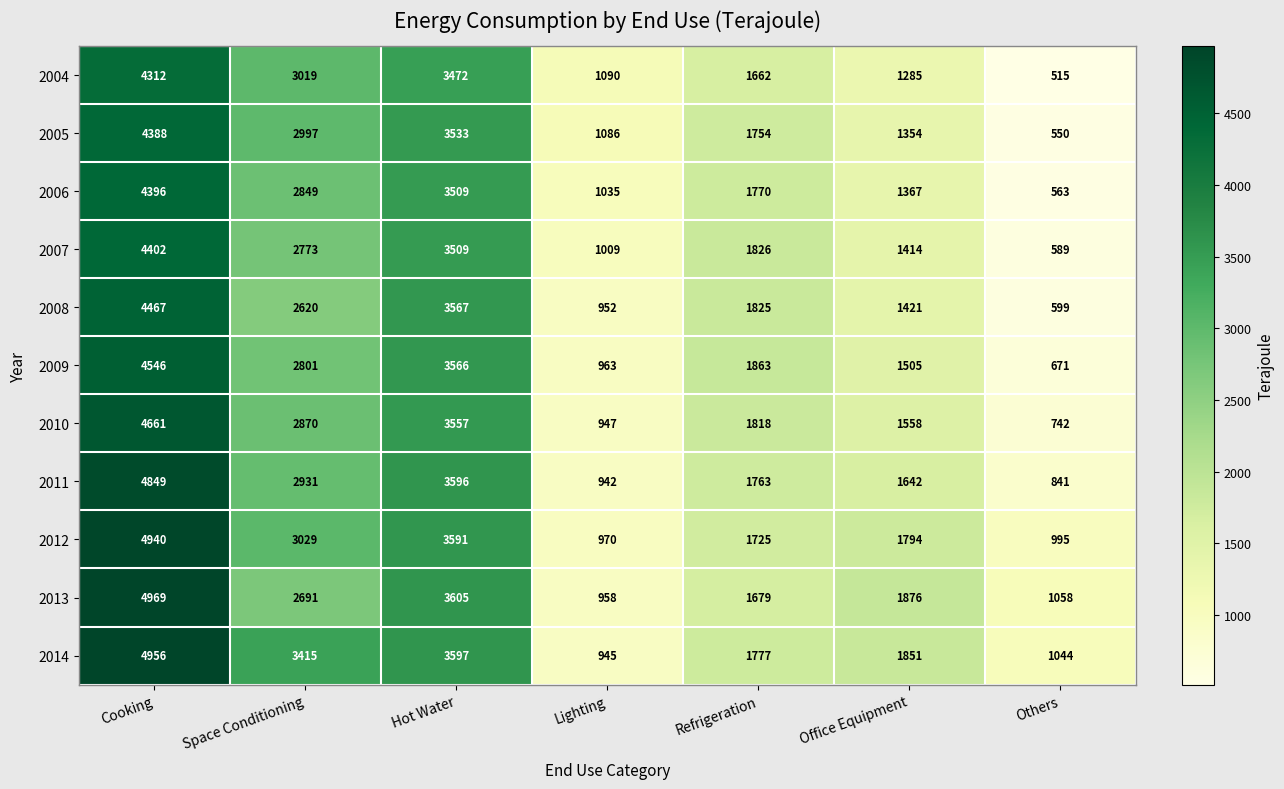

What is the difference between the highest and lowest values at Hot Water?

133